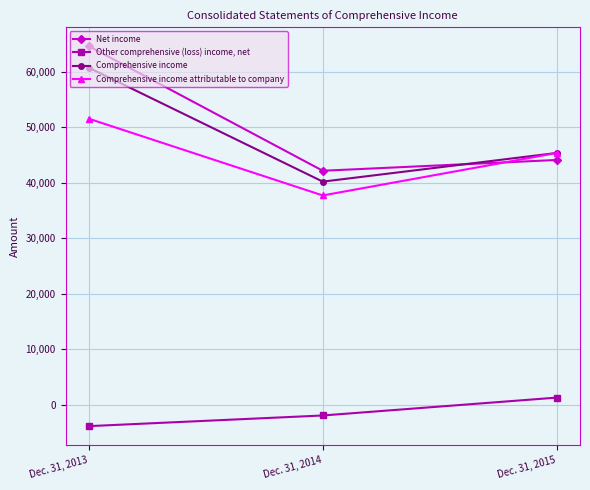

At which label does Other comprehensive (loss) income, net reach its peak?

Dec. 31, 2015